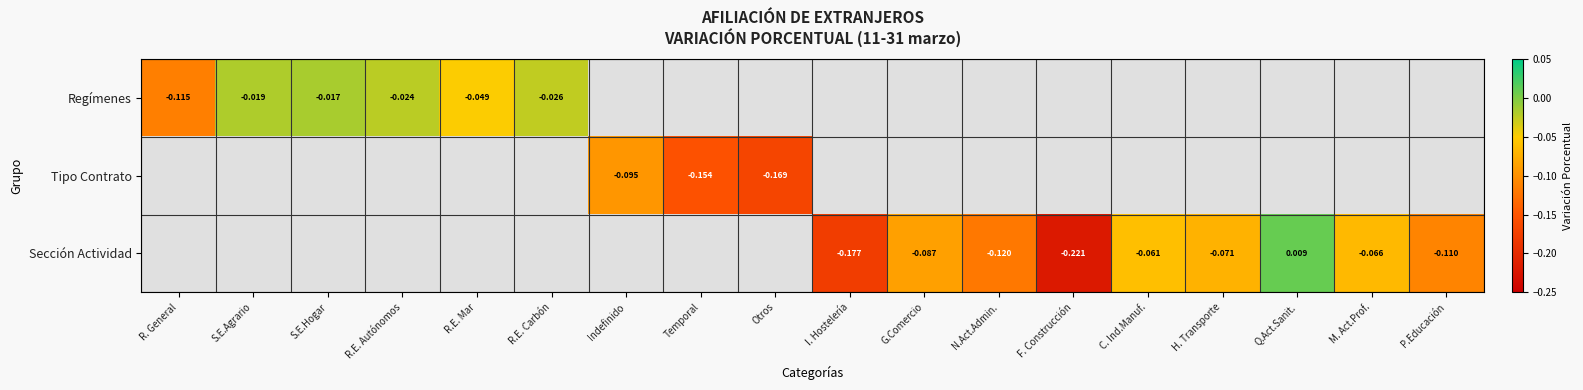

At which label does Sección Actividad first exceed 0?

Q.Act.Sanit.